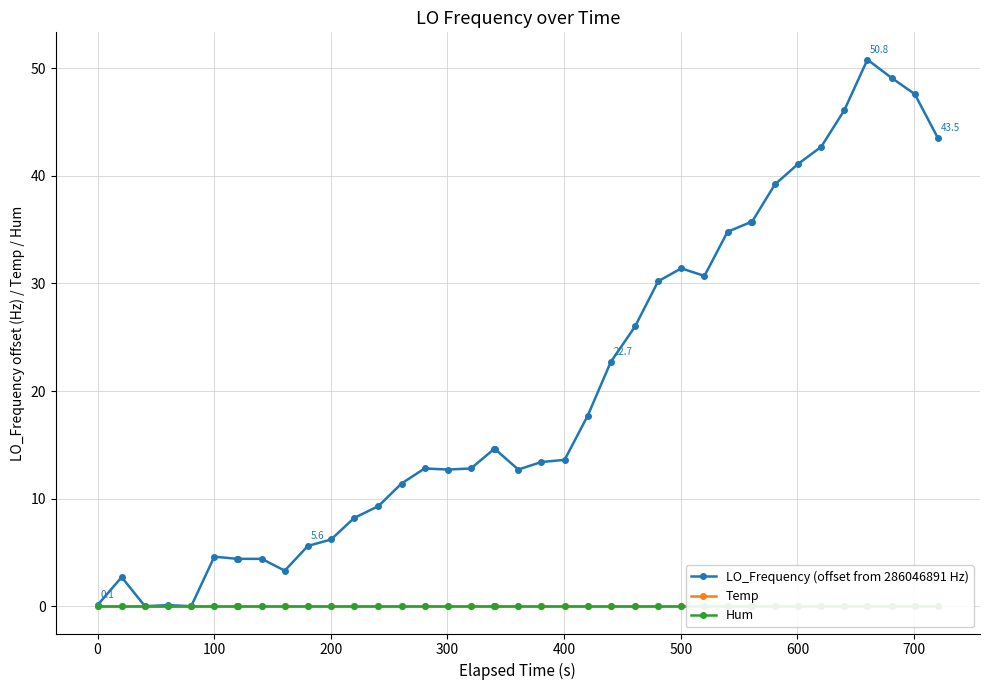

Which series has the largest total across all categories?

LO_Frequency (offset from 286046891 Hz)